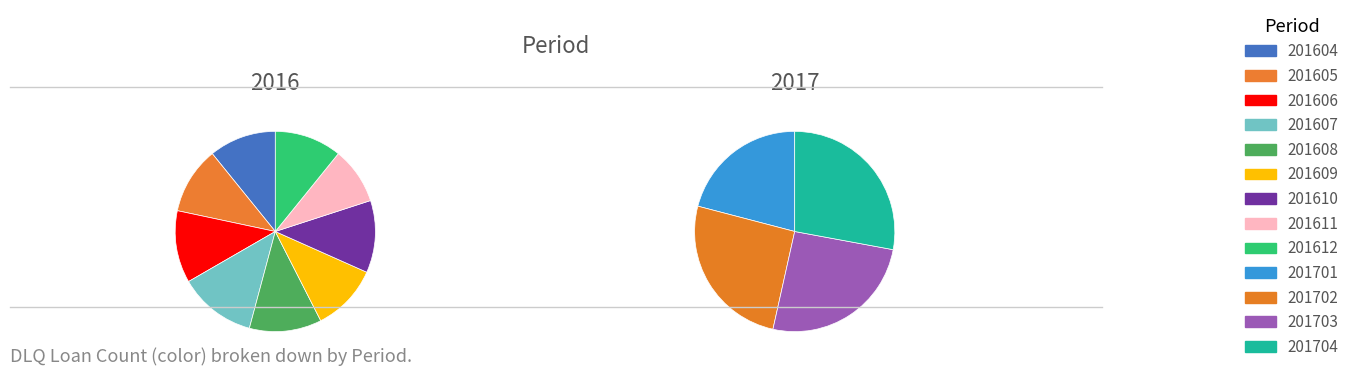

What is the total percentage of 201612 and 201607?

17.2%